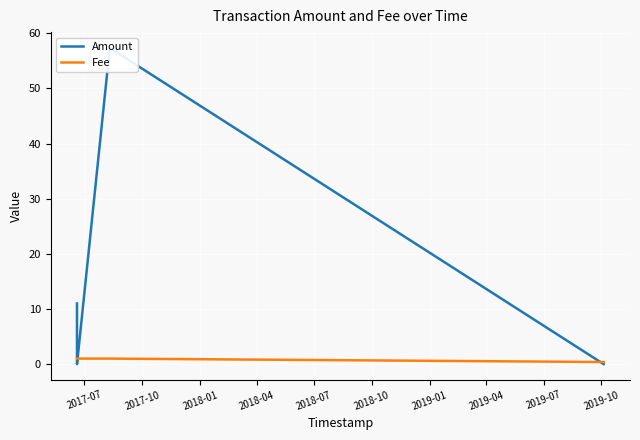

Which has a higher value, 2017-10 or 2018-10?

2017-10